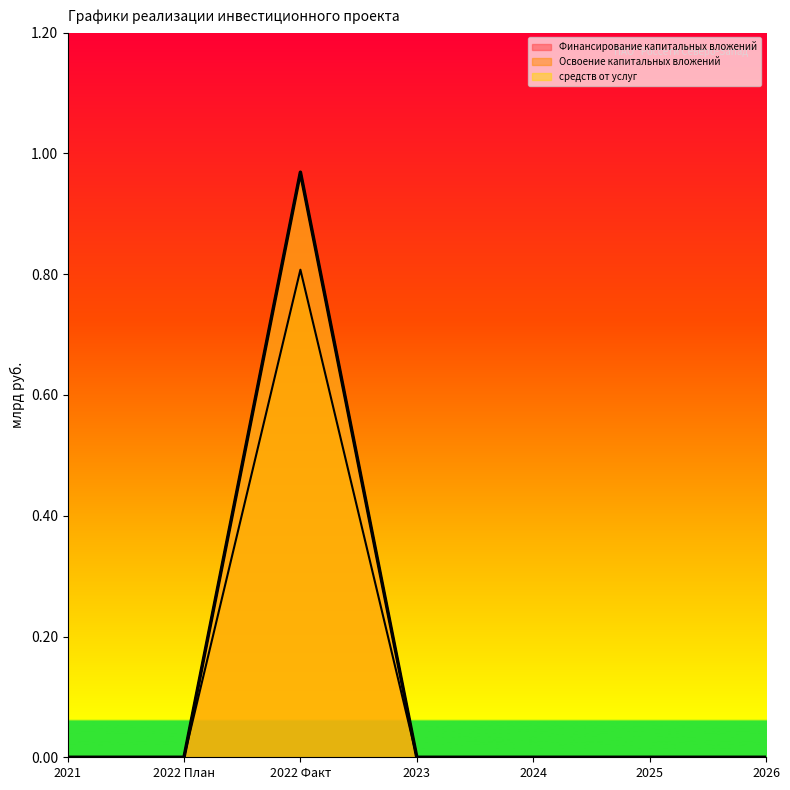

The value of Финансирование капитальных вложений at 2022 План is 0.0. True or false?

True